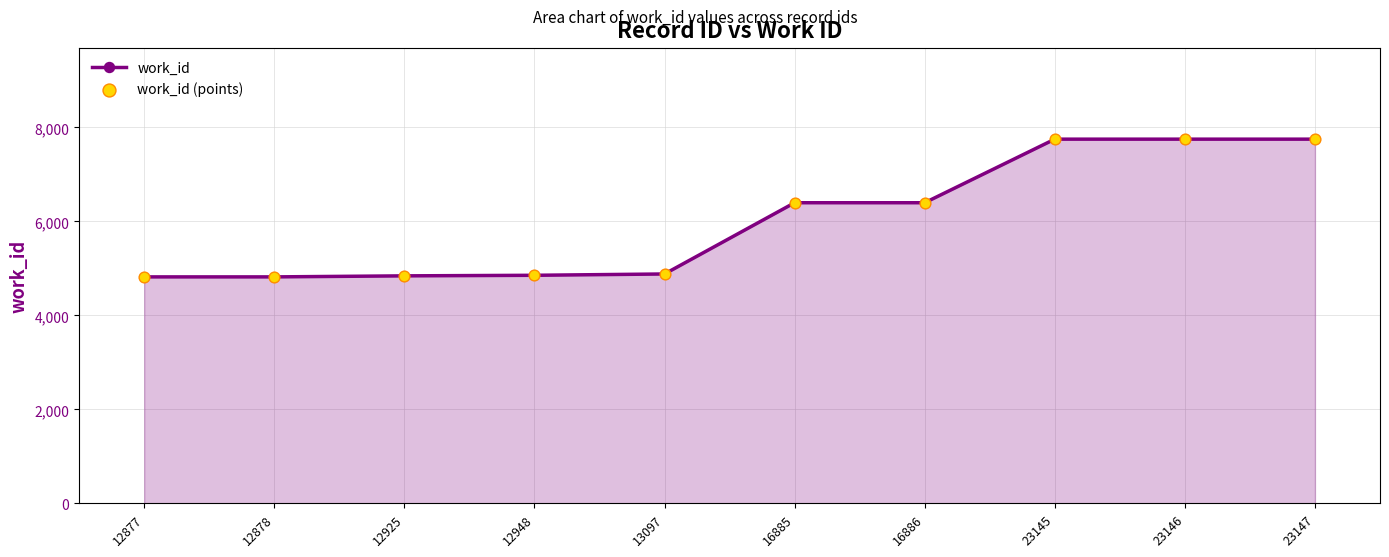

What is the average value?

6026